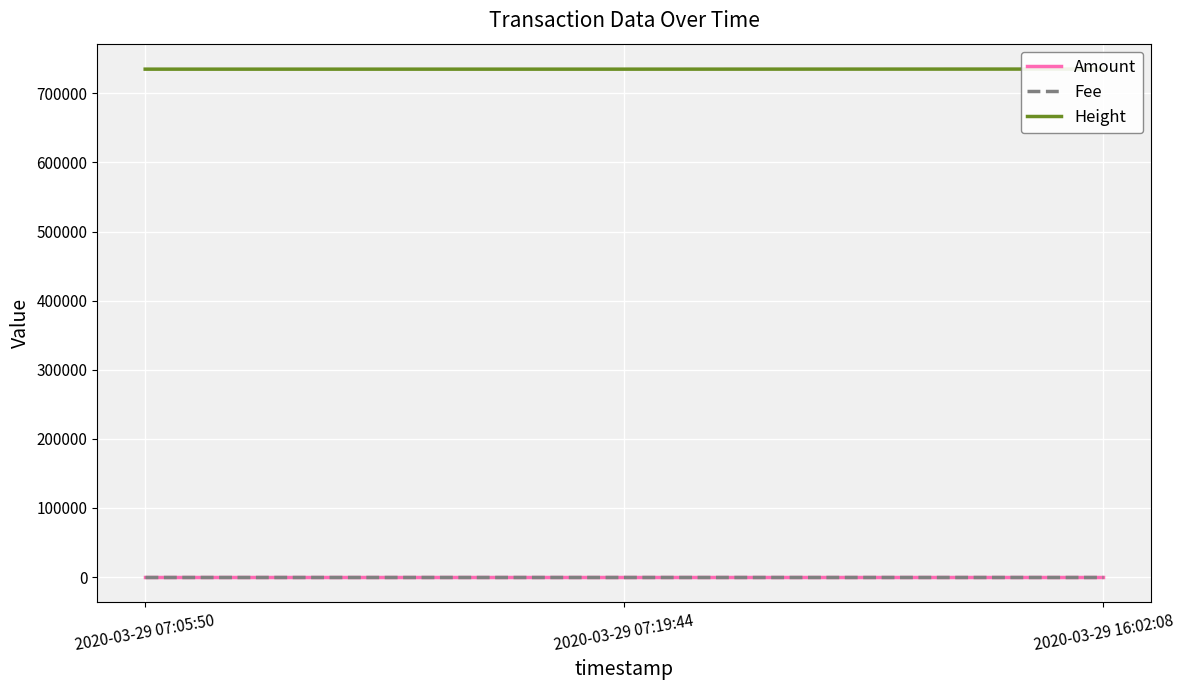

Which category has the highest value in the Fee series?

2020-03-29 16:02:08